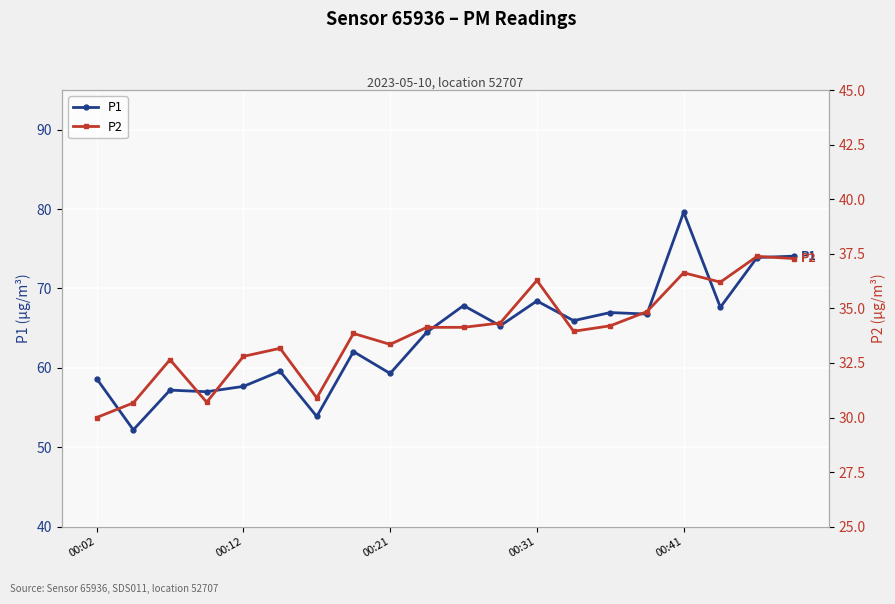

Which category has the lowest value in the P2 series?

00:02